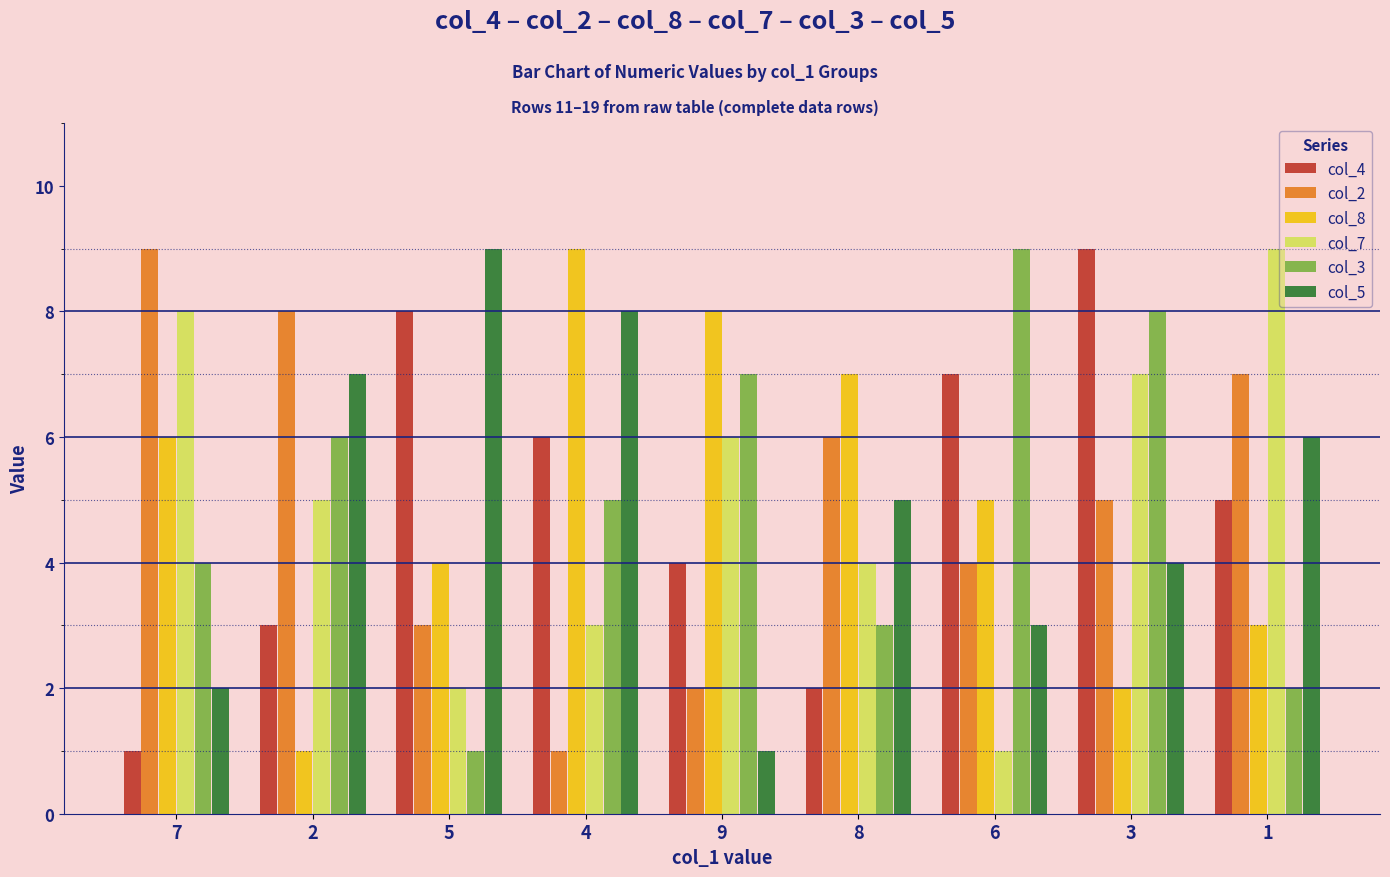

Is the value of col_4 at 7 greater than the value of col_8 at 4?

No